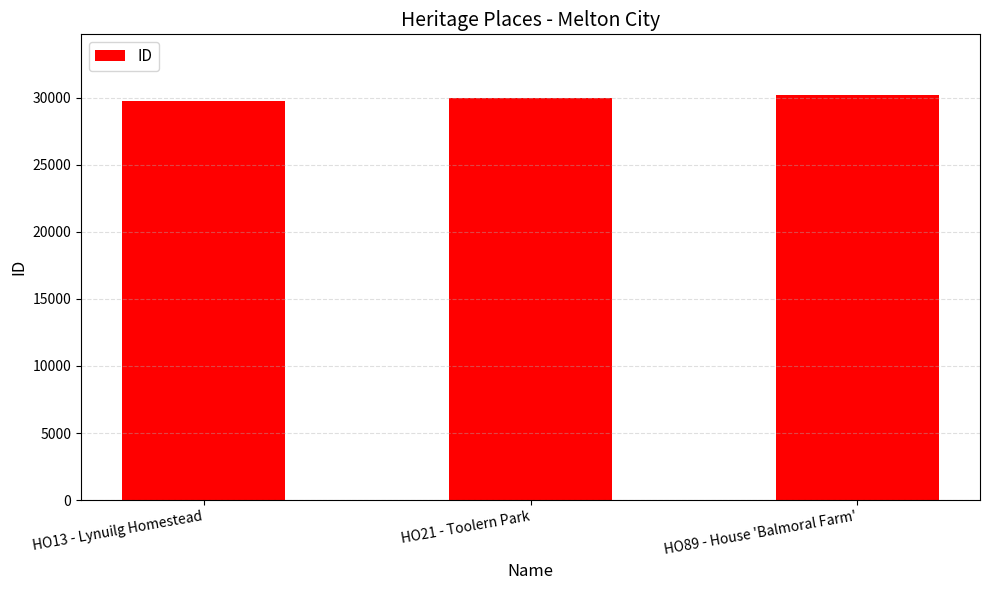

Approximately how many times larger is the value at HO89 - House 'Balmoral Farm' compared to HO21 - Toolern Park?

1.0